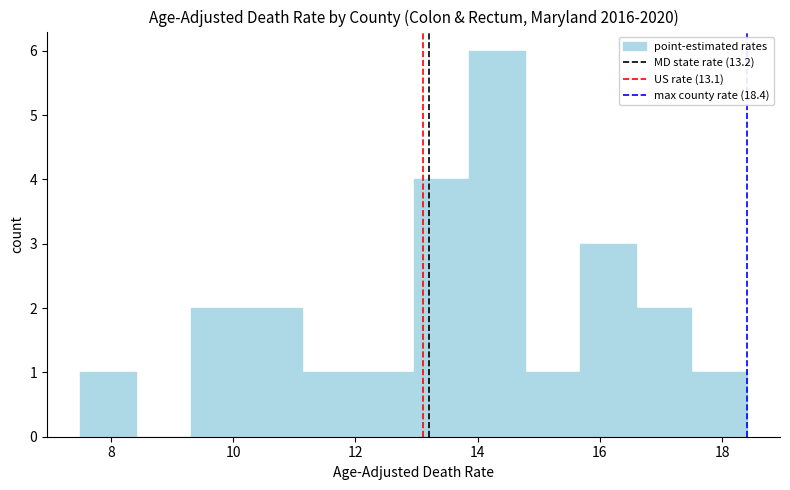

Which range on the x-axis has the tallest bar?

13.8 to 14.8